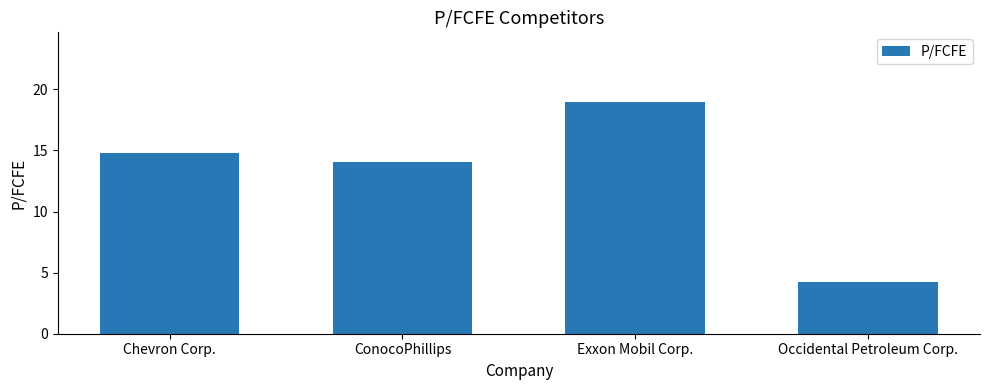

Is it true that the value at ConocoPhillips is 14.1?

True